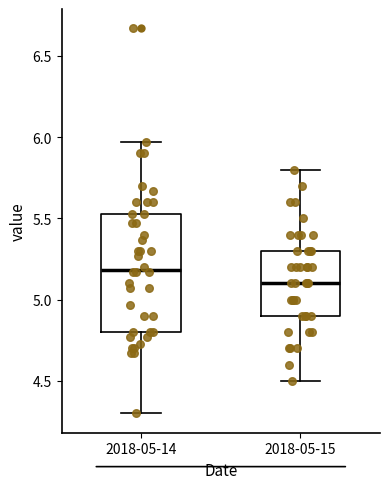

Reading left to right, read every box against the y-axis: the position of its median line, the range the box covers, and the ends of its whiskers. The values are not printed on the chart, so give them approximately, as read against the axis.

2018-05-14: median 5.20, box 4.80 to 5.55, whiskers 4.30 to 5.95
2018-05-15: median 5.10, box 4.90 to 5.30, whiskers 4.50 to 5.80